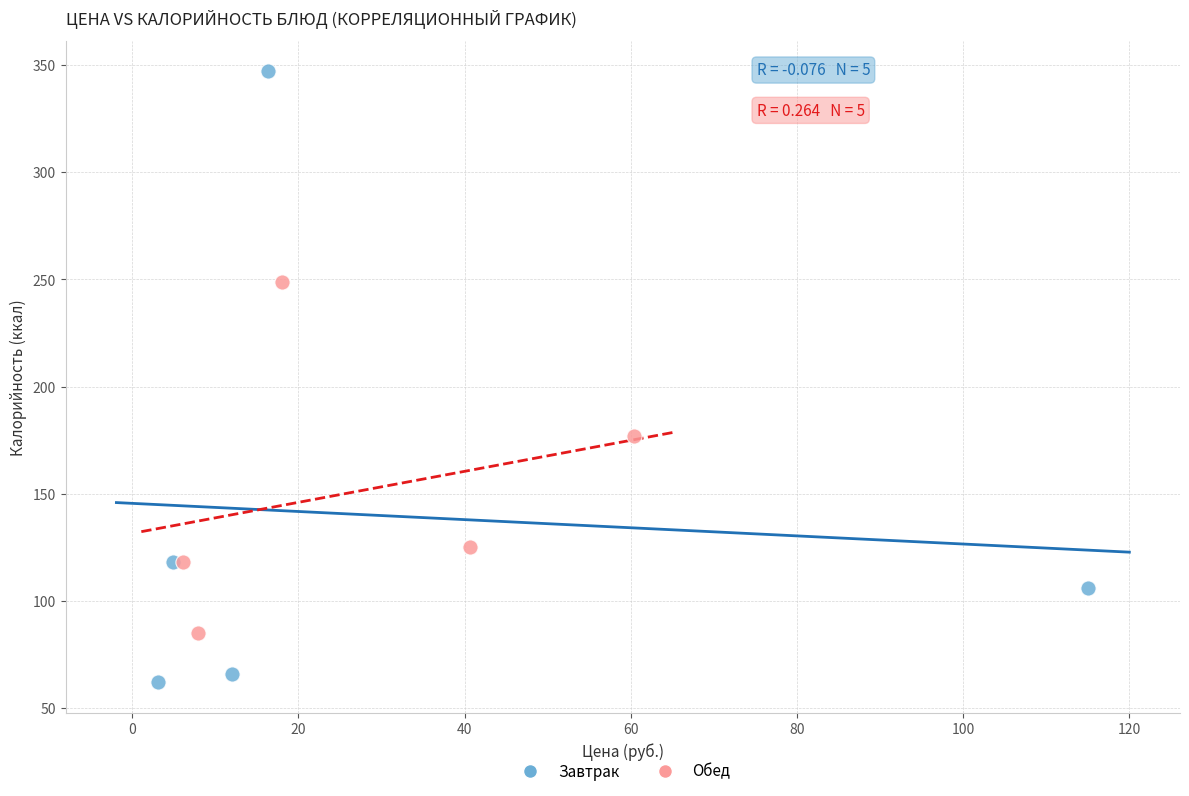

Which series has the largest Y range (max minus min)?

Завтрак